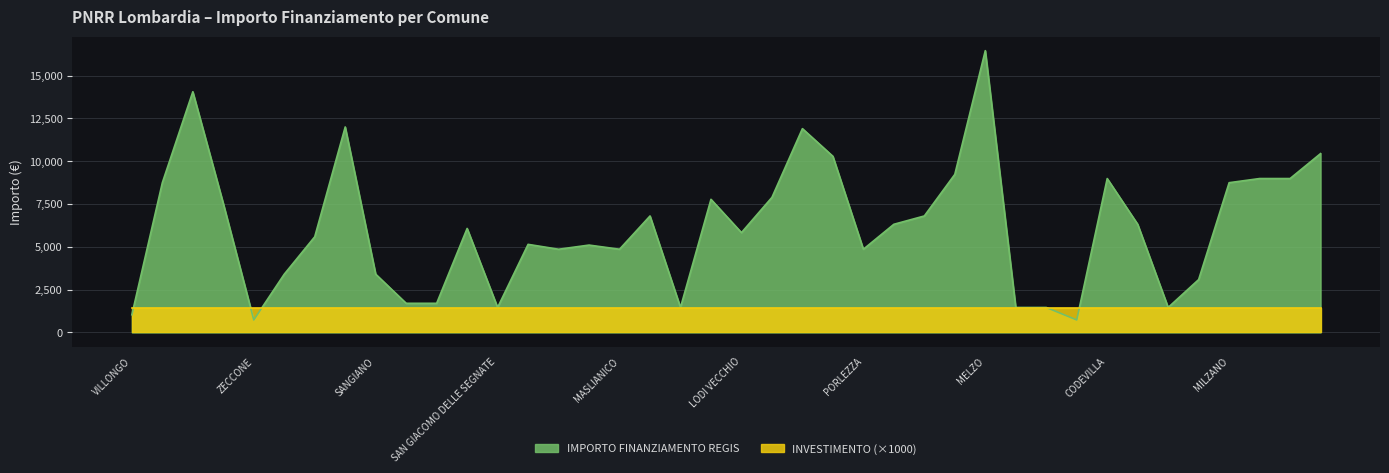

Count the number of categories in the chart.

40